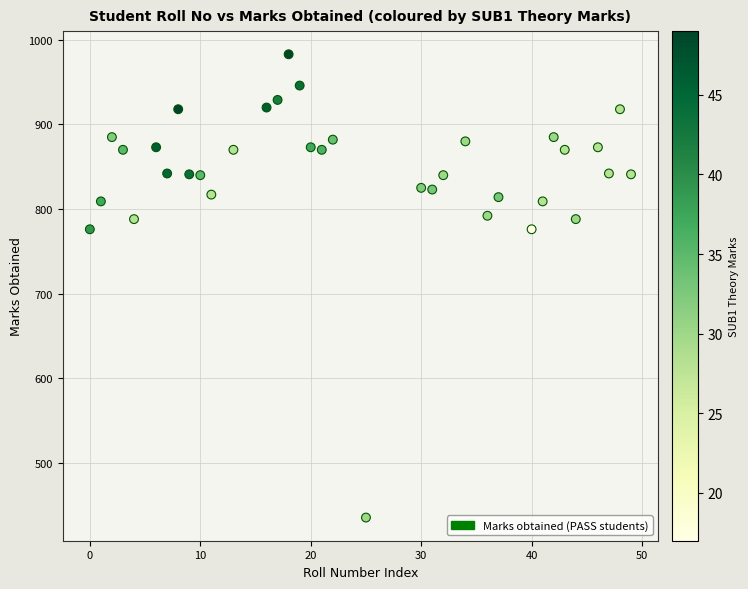

What is the range of X values (max minus min)?

49